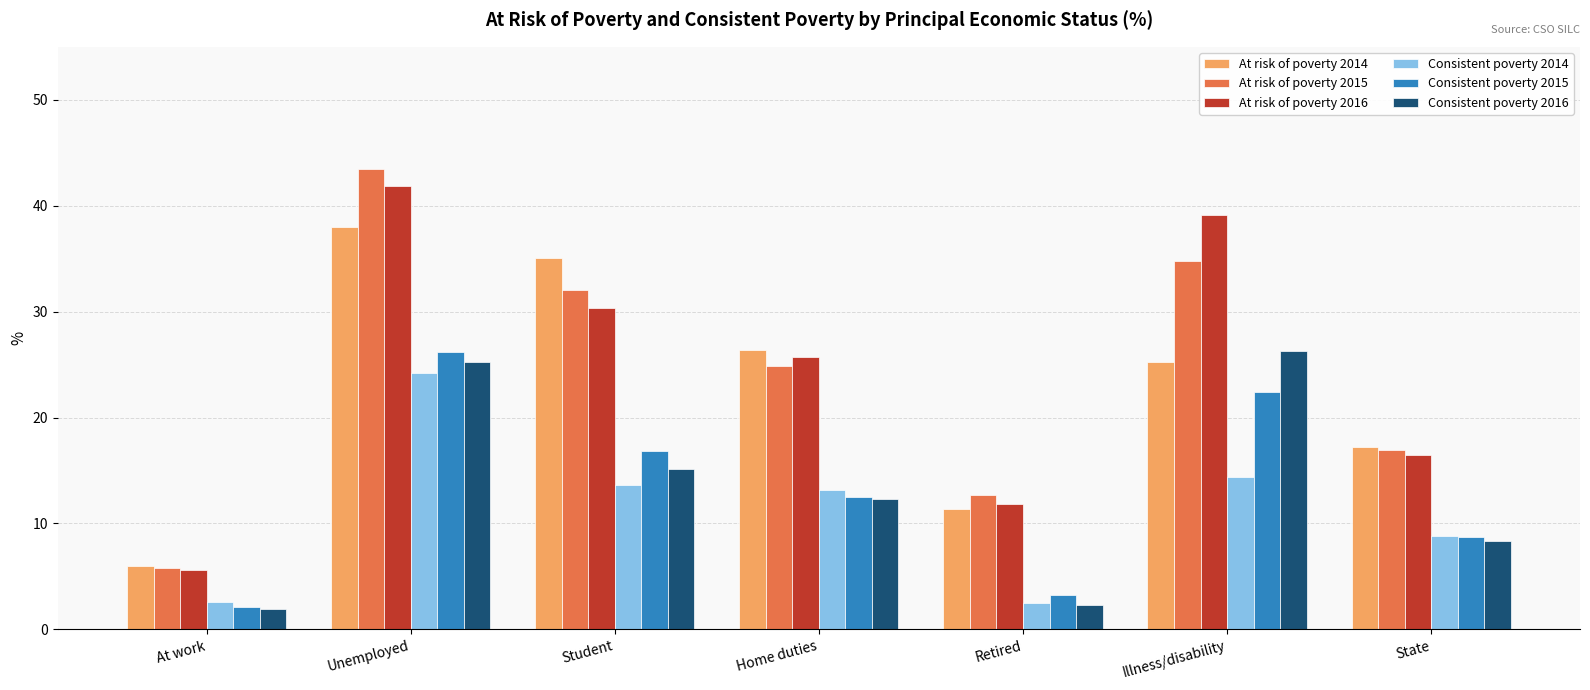

True or false: At risk of poverty 2015 has a value of 43.5 at Unemployed.

True